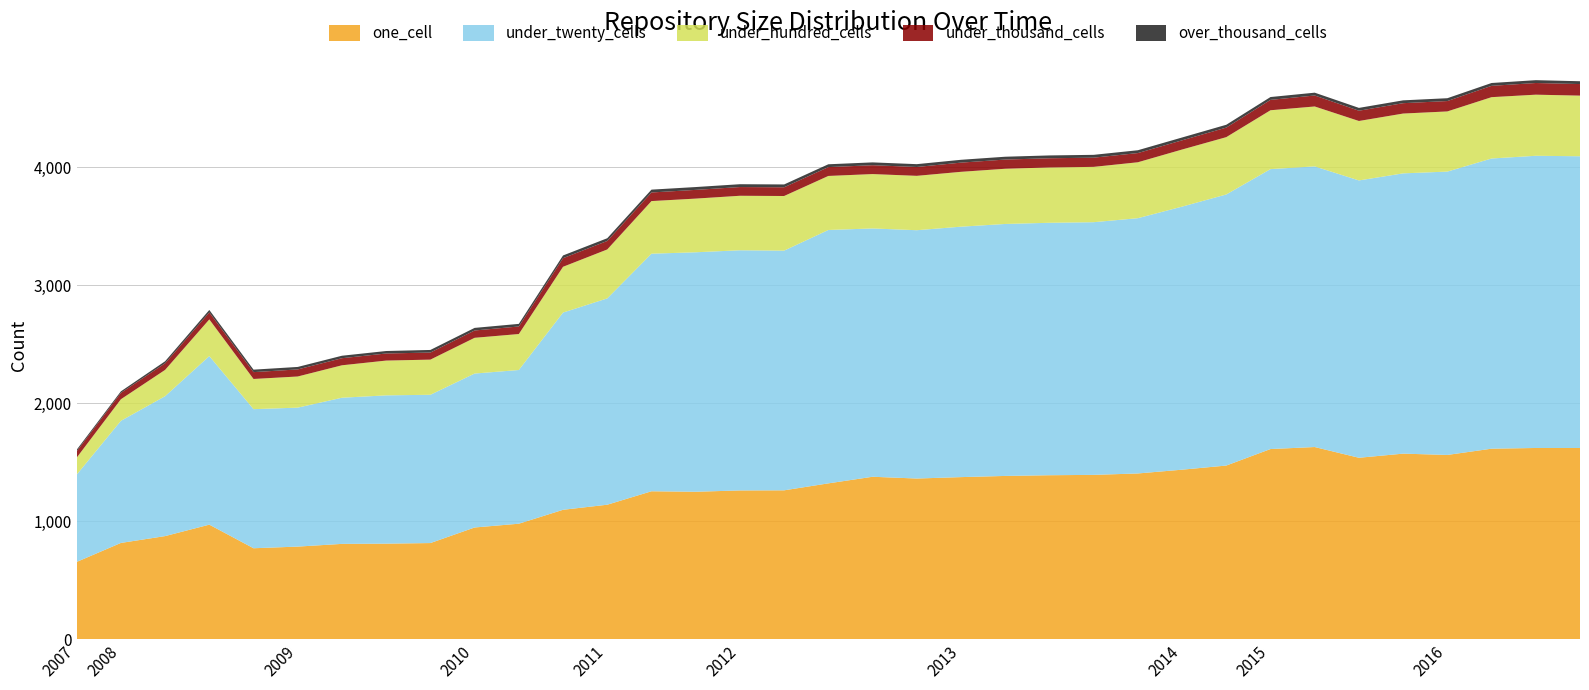

What is the difference between the maximum and minimum values in the under_thousand_cells series?

45